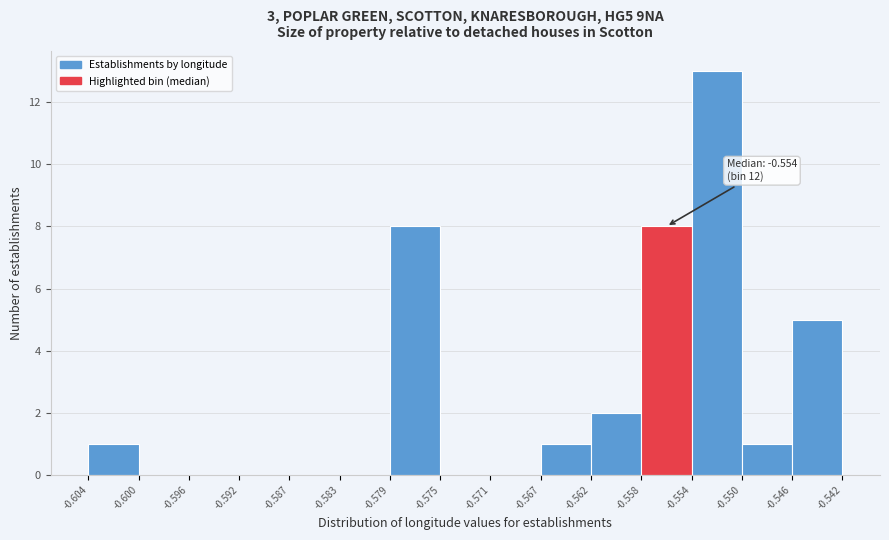

Which range on the x-axis has the tallest bar?

-0.554 to -0.550